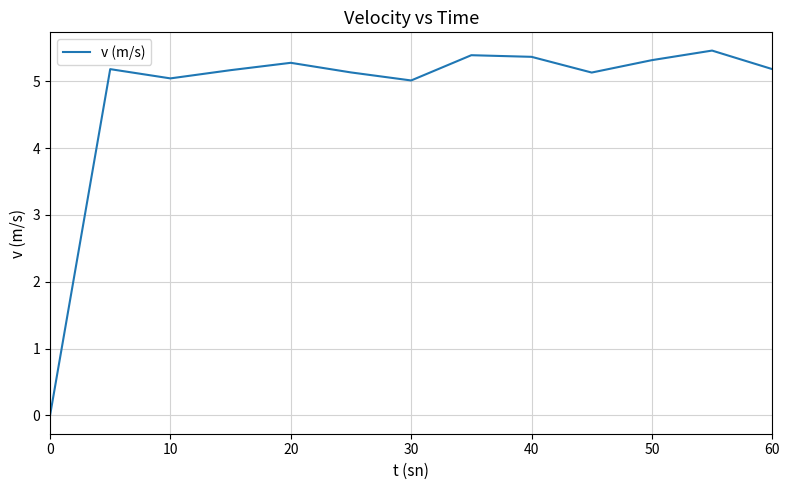

What is the difference between the maximum and minimum values?

5.5